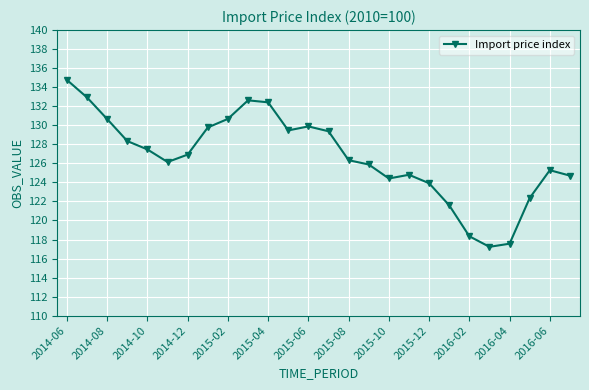

True or false: the data has more than 0 interior local peaks.

True